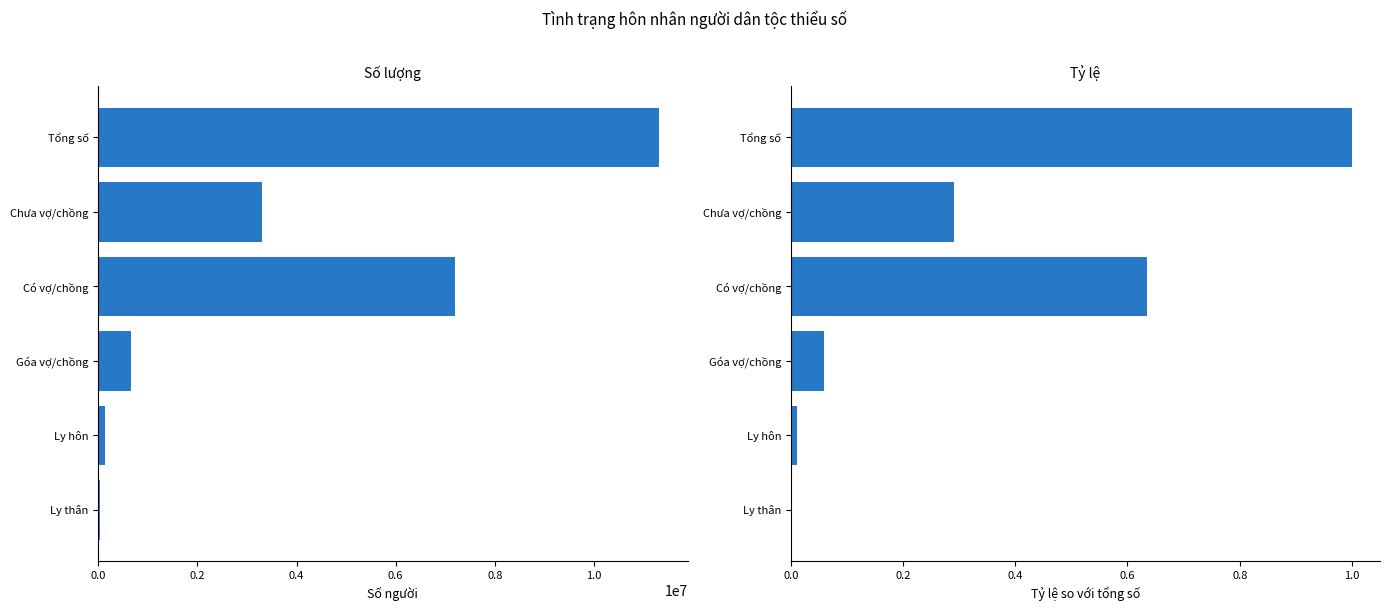

What is the difference between the maximum and second lowest values in the Số người series?

11192802.1